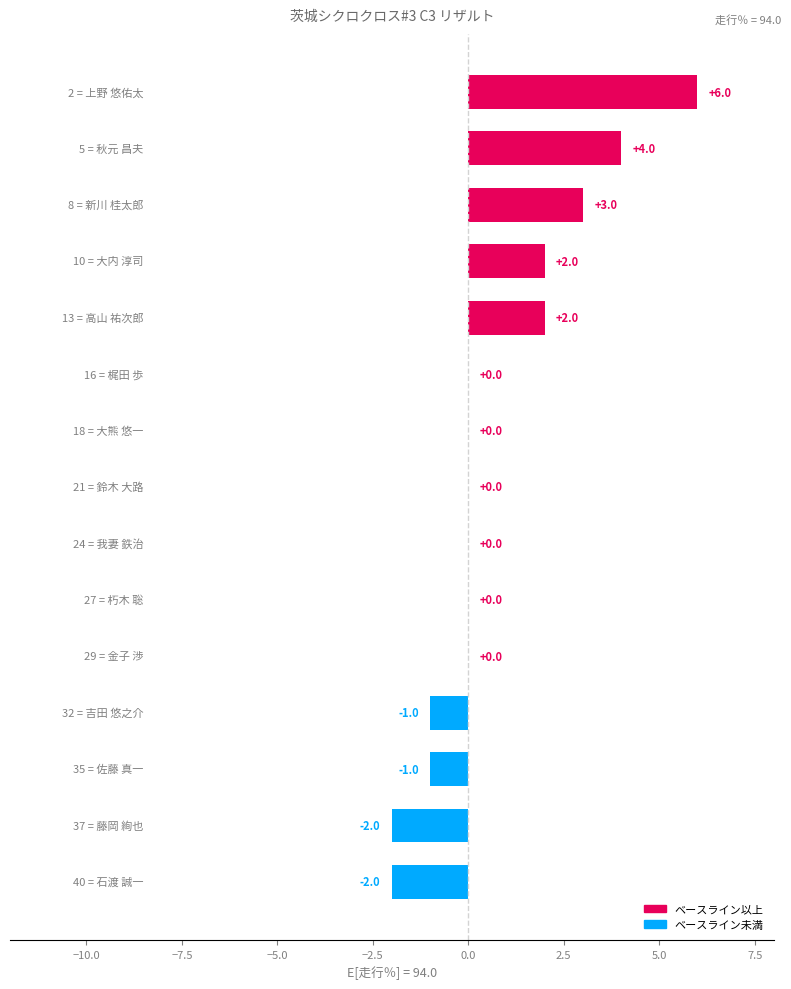

How many values are between -1 and 2?

10